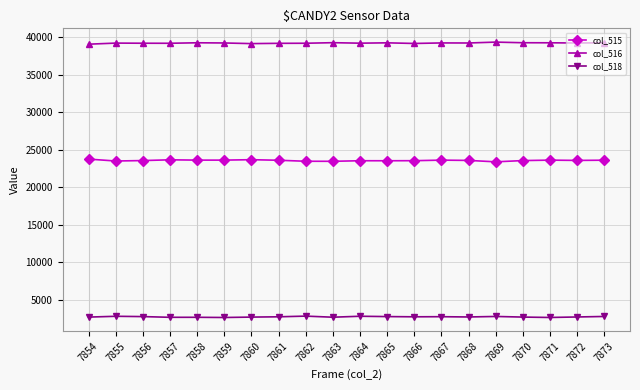

Which series has the largest total across all categories?

col_516